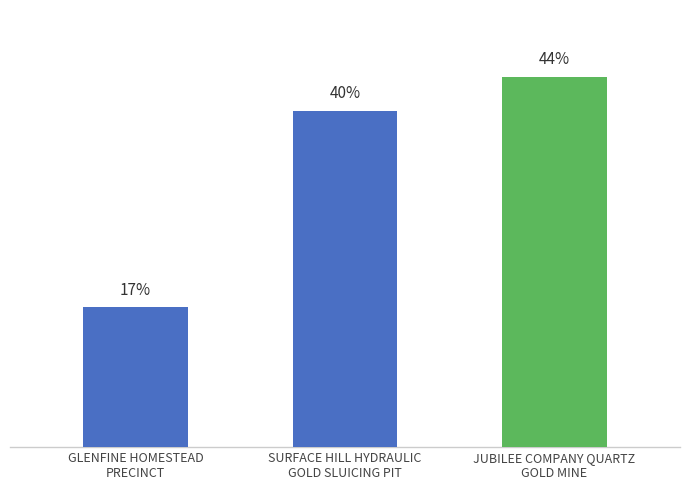

Which label corresponds to the smallest value in the chart?

GLENFINE HOMESTEAD
PRECINCT